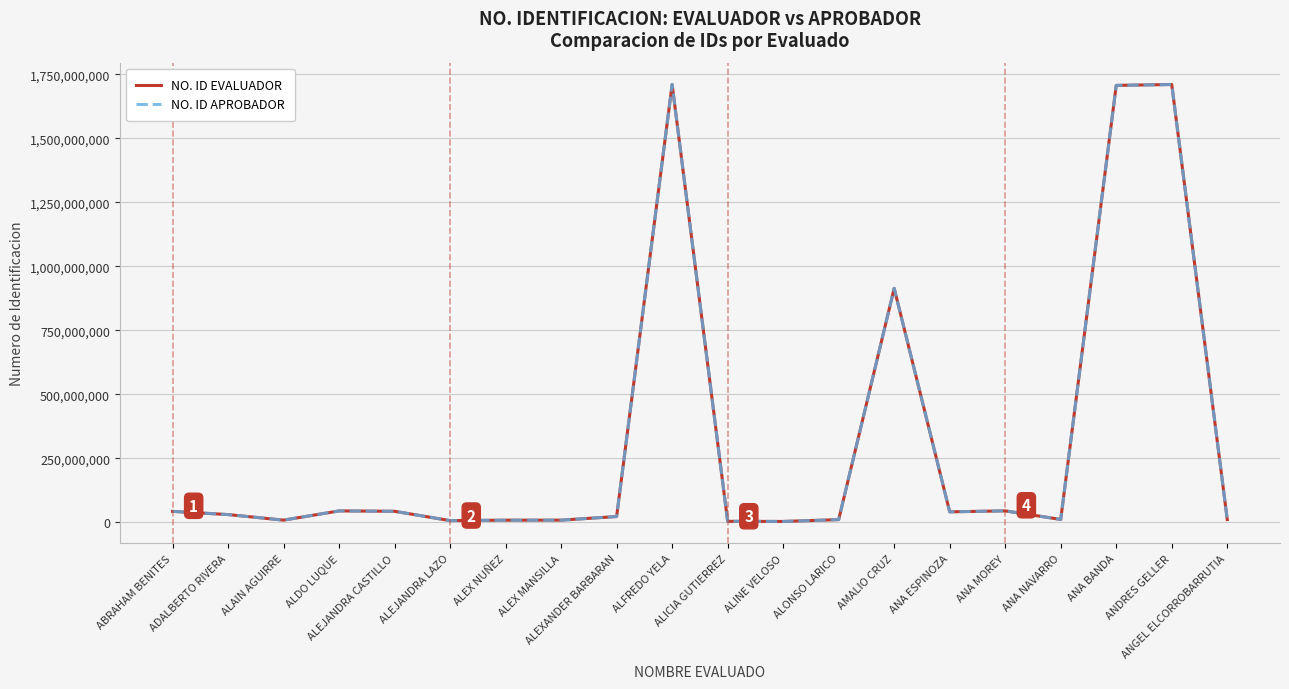

Is it true that NO. ID APROBADOR equals 5177870 at ALEX MANSILLA?

False